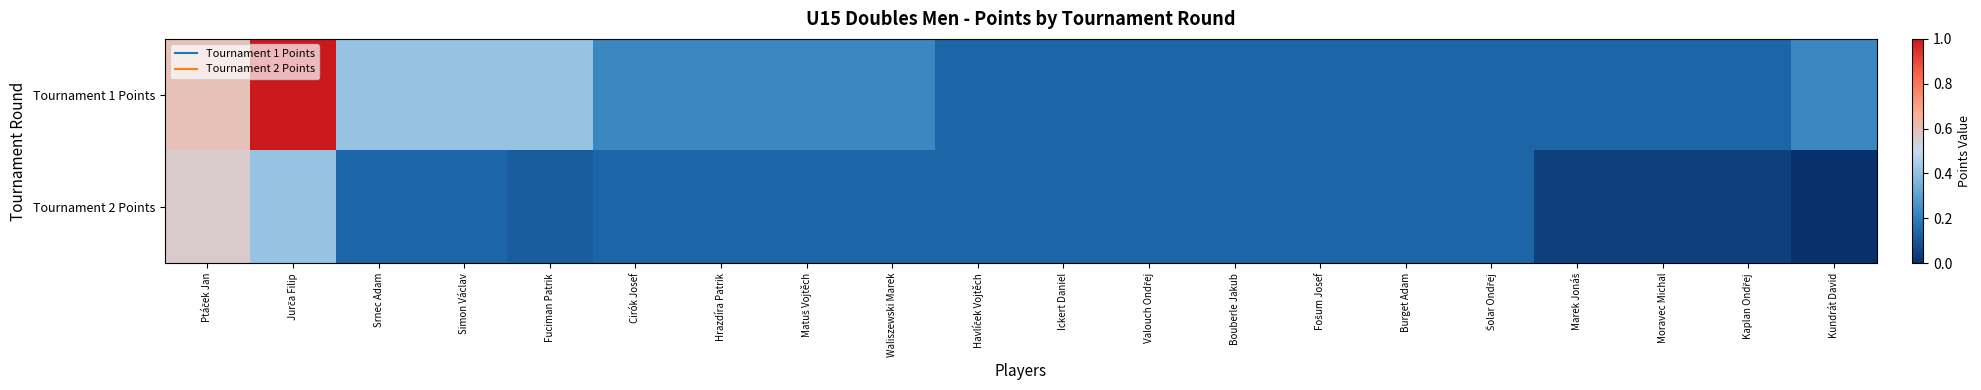

Reading right to left, what are all the values shown in this chart?

Tournament 1 Points: Kundrát David=0.2	Kaplan Ondřej=0.1	Moravec Michal=0.1	Marek Jonáš=0.1	Šolar Ondřej=0.1	Burget Adam=0.1	Fošum Josef=0.1	Bouberle Jakub=0.1	Valouch Ondřej=0.1	Ickert Daniel=0.1	Havlíček Vojtěch=0.1	Waliszewski Marek=0.2	Matuš Vojtěch=0.2	Hrazdíra Patrik=0.2	Cirók Josef=0.2	Fuciman Patrik=0.4	Simon Václav=0.4	Srnec Adam=0.4	Jurča Filip=1.0	Ptáček Jan=0.6
Tournament 2 Points: Kundrát David=0.0	Kaplan Ondřej=0.0	Moravec Michal=0.0	Marek Jonáš=0.0	Šolar Ondřej=0.1	Burget Adam=0.1	Fošum Josef=0.1	Bouberle Jakub=0.1	Valouch Ondřej=0.1	Ickert Daniel=0.1	Havlíček Vojtěch=0.1	Waliszewski Marek=0.1	Matuš Vojtěch=0.1	Hrazdíra Patrik=0.1	Cirók Josef=0.1	Fuciman Patrik=0.1	Simon Václav=0.1	Srnec Adam=0.1	Jurča Filip=0.4	Ptáček Jan=0.6